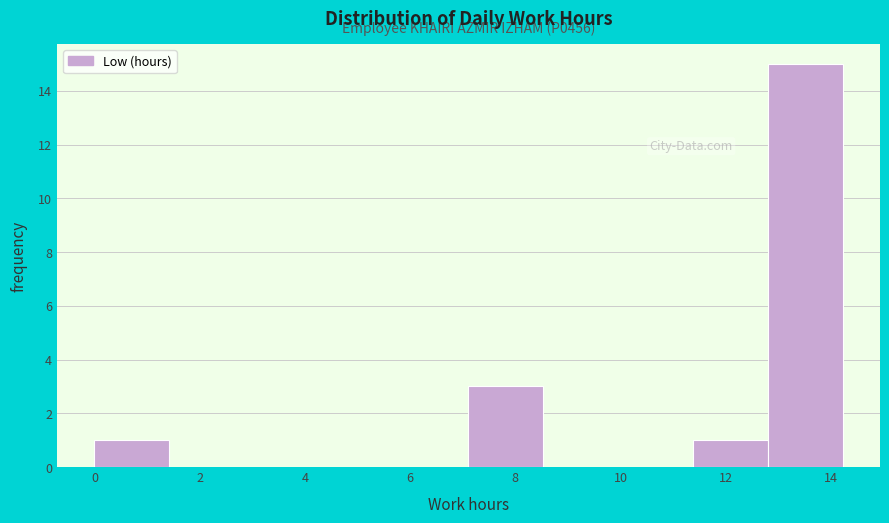

Which range on the x-axis has the tallest bar?

12.8 to 14.2